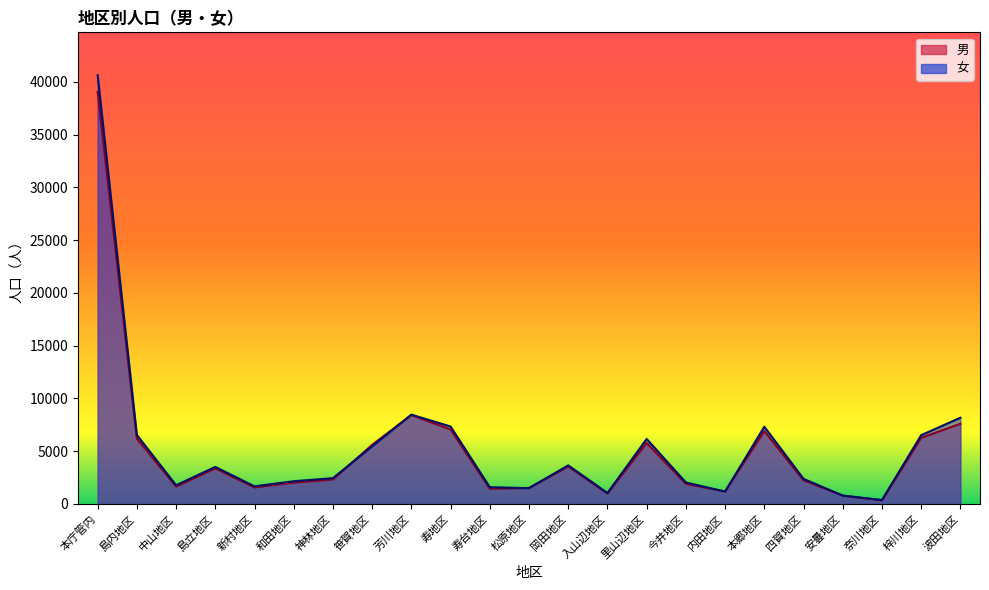

List the series in order of their overall mean, lowest first.

男_line, 女_line